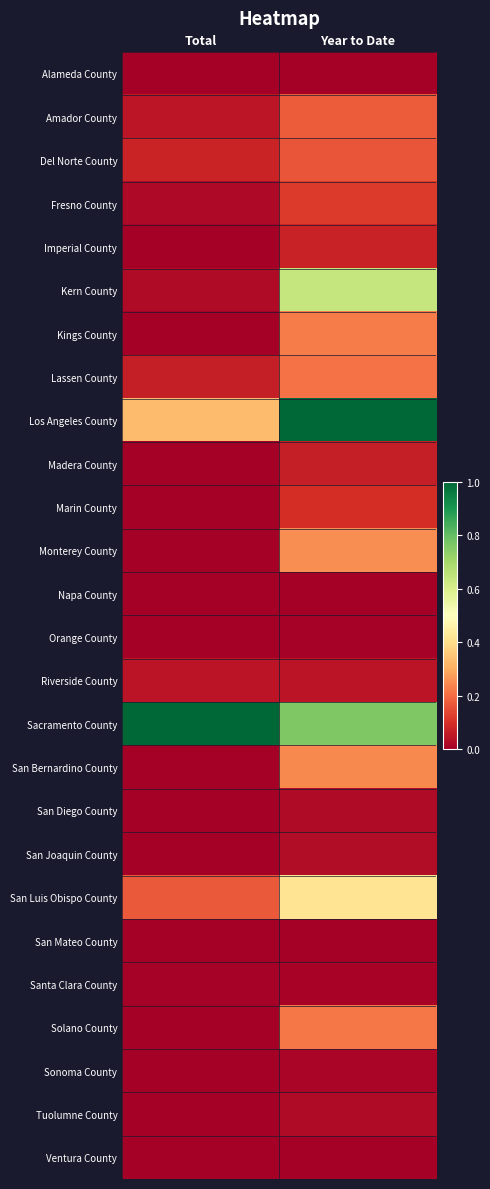

Which category has the highest value across all series?

Year to Date